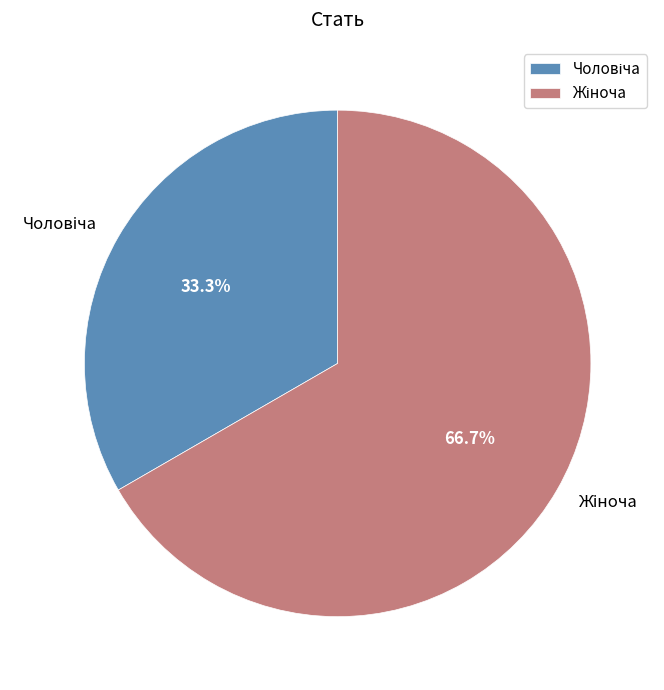

Is there any slice that represents more than half of the pie?

Yes